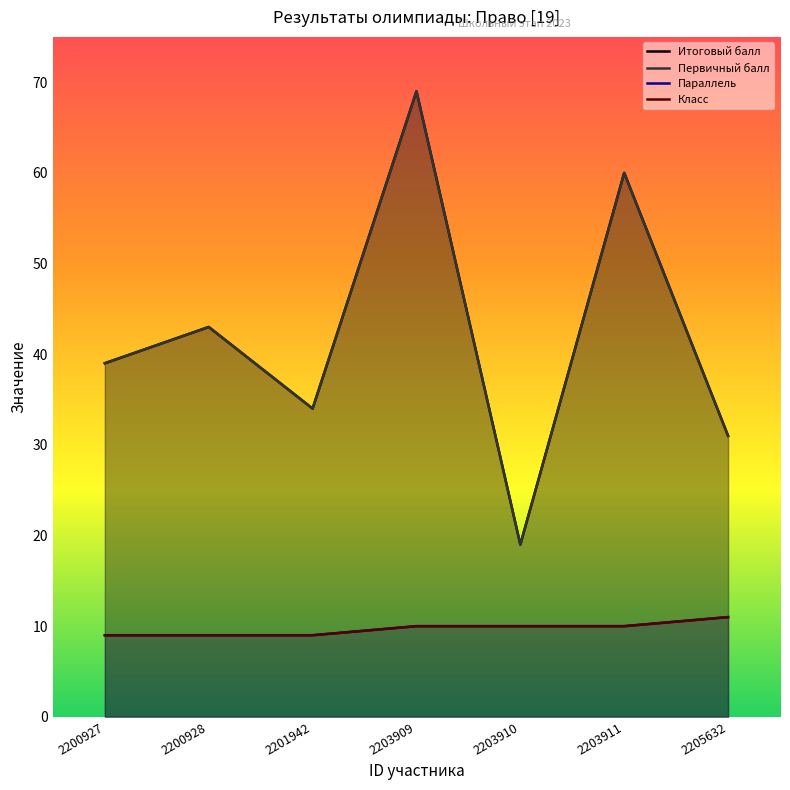

What is the difference between the maximum and second lowest values in the Класс series?

2